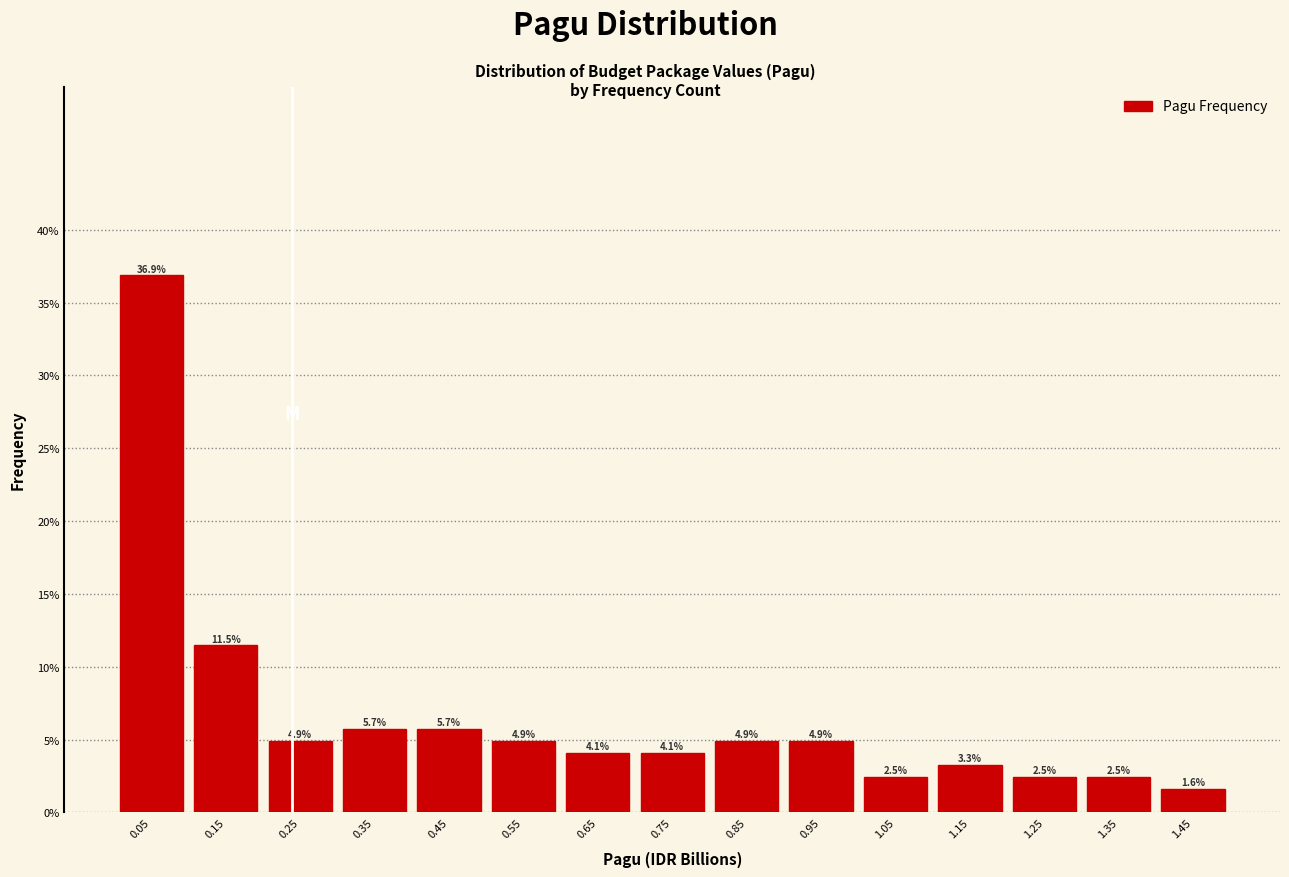

Which range on the x-axis has the tallest bar?

0.0 to 0.1